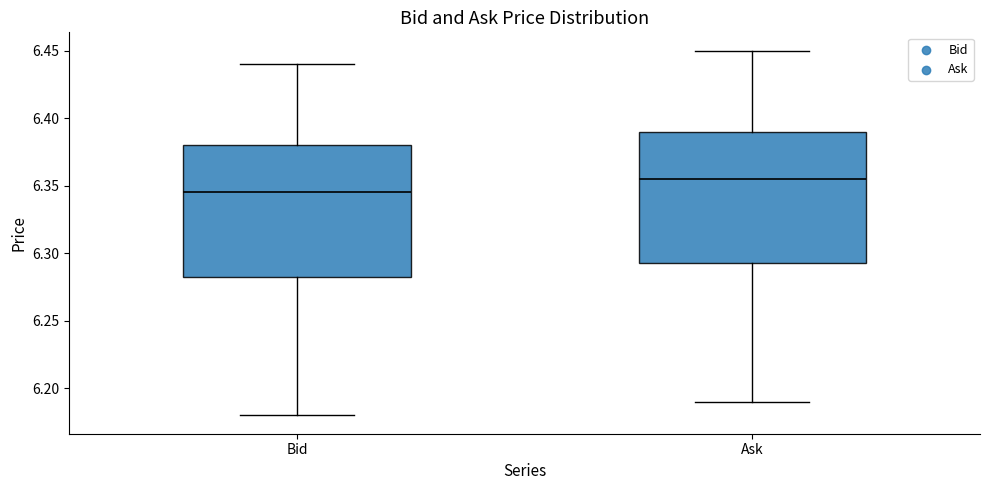

Which box has the highest median line?

Ask